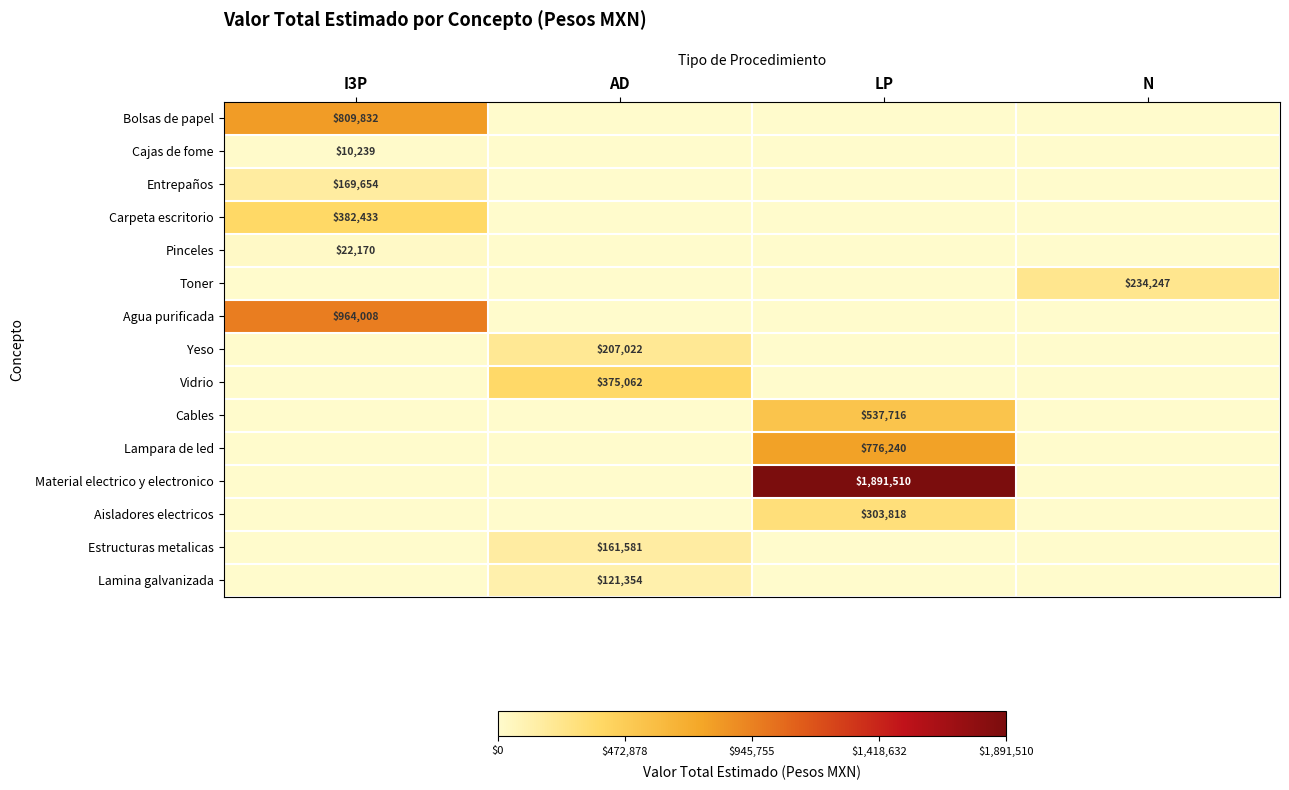

Is it true that Cajas de fome equals 4443 at I3P?

False